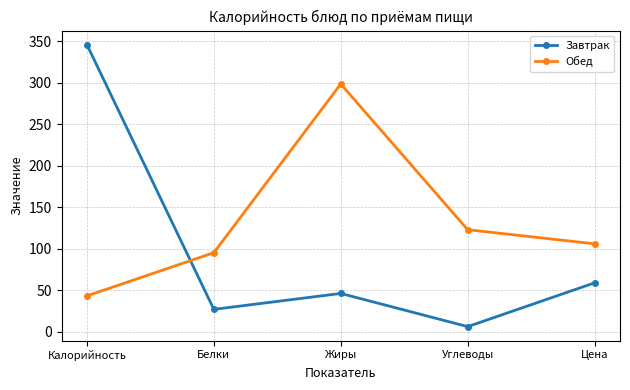

What is the maximum value for Обед?

298.3